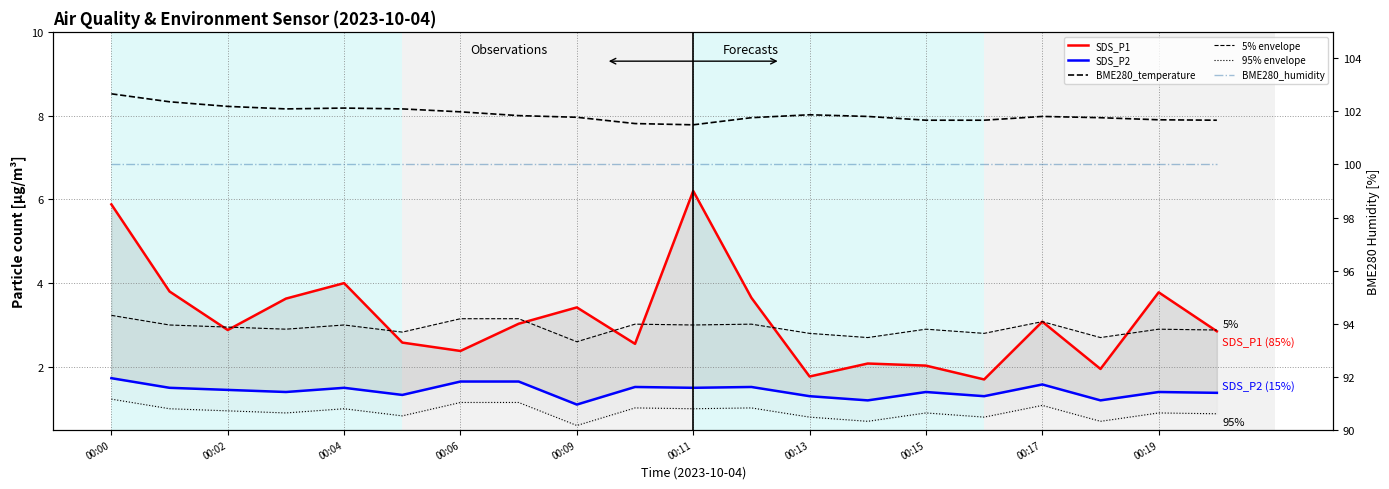

True or false: BME280_temperature and 5% envelope cross at least once.

False